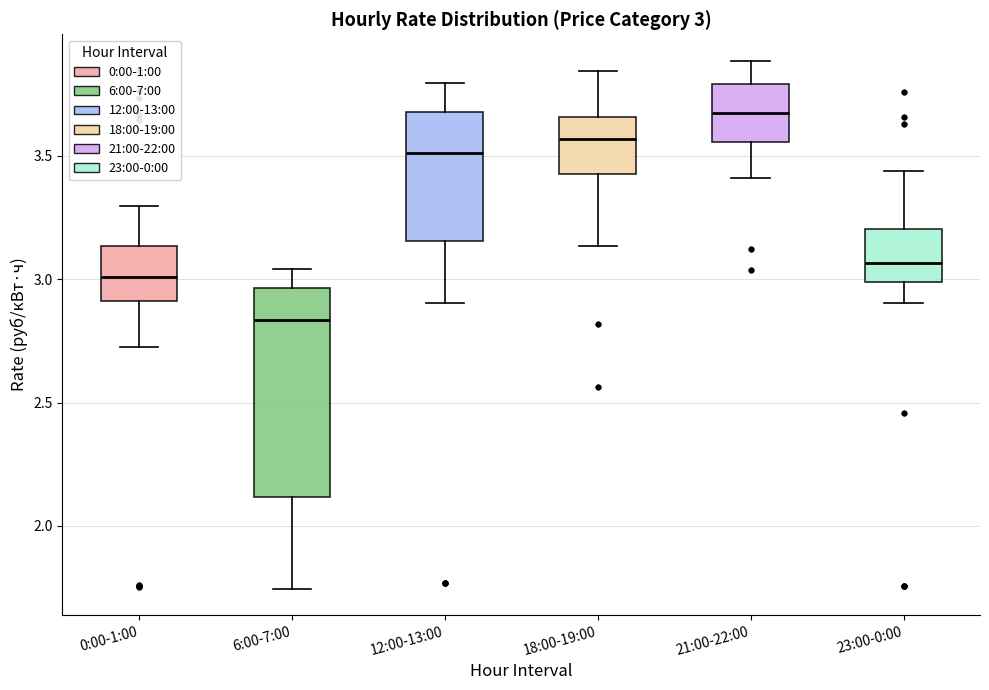

Comparing the boxes themselves (not the whiskers), which one is the tallest?

6:00-7:00